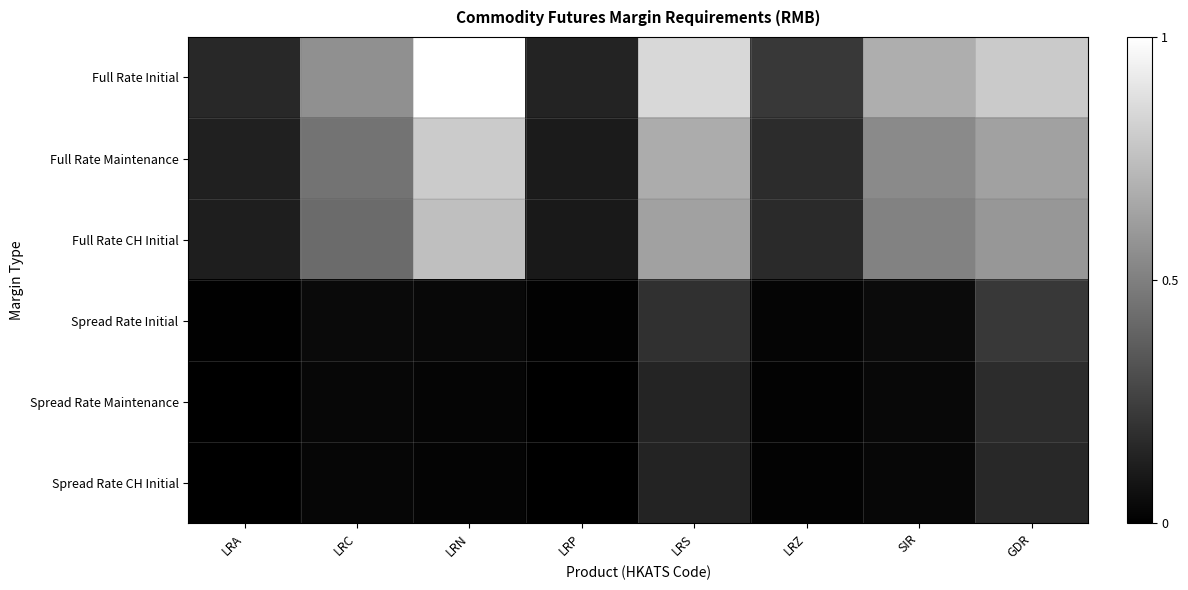

List the series in order of their peak value, lowest first.

Spread Rate CH Initial, Spread Rate Maintenance, Spread Rate Initial, Full Rate CH Initial, Full Rate Maintenance, Full Rate Initial